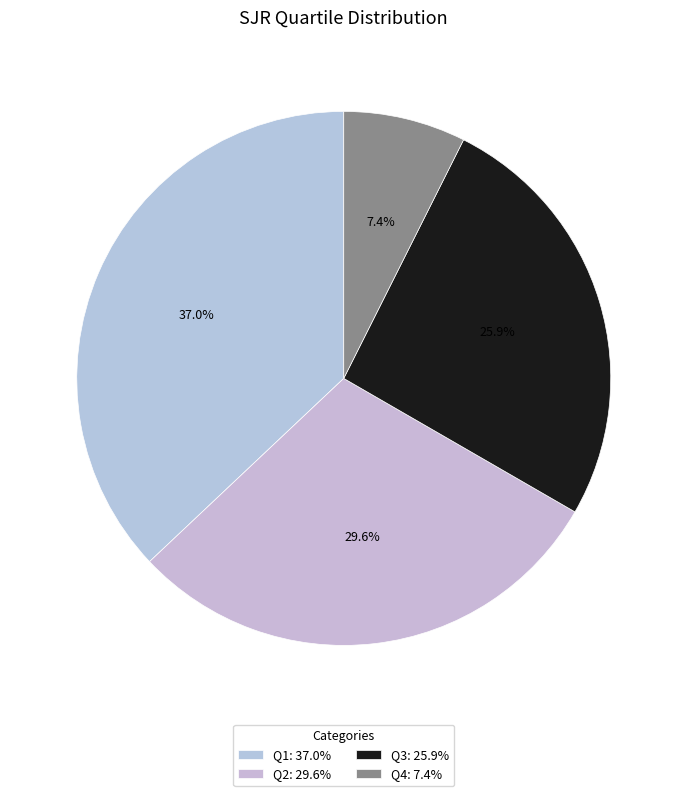

Which category has the biggest portion of the pie?

Q1